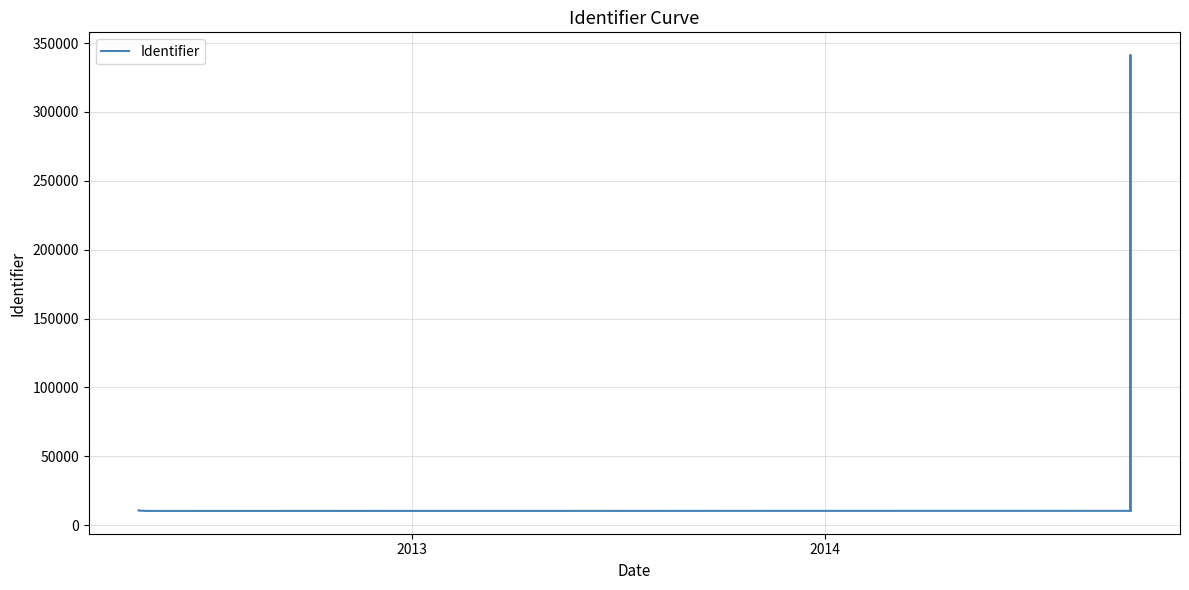

How many points are lower than both their immediate neighbors (excluding endpoints)?

3